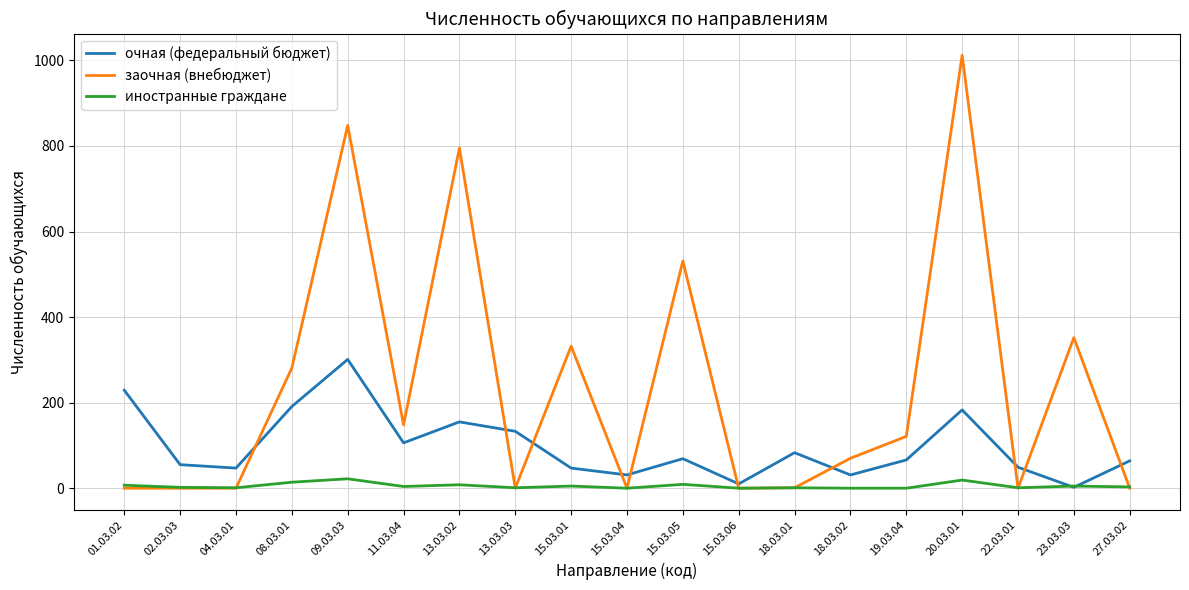

Which series has the widest spread of values?

заочная (внебюджет)